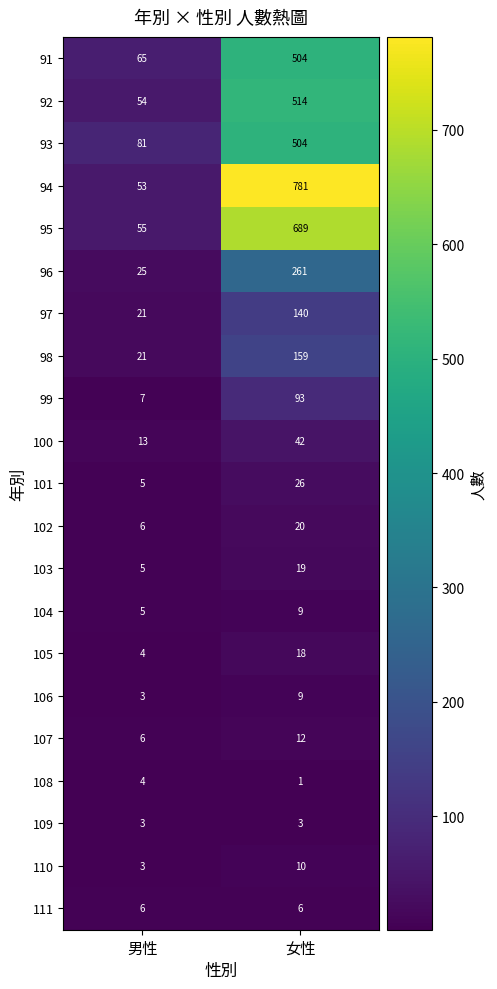

What is the greatest value displayed?

781